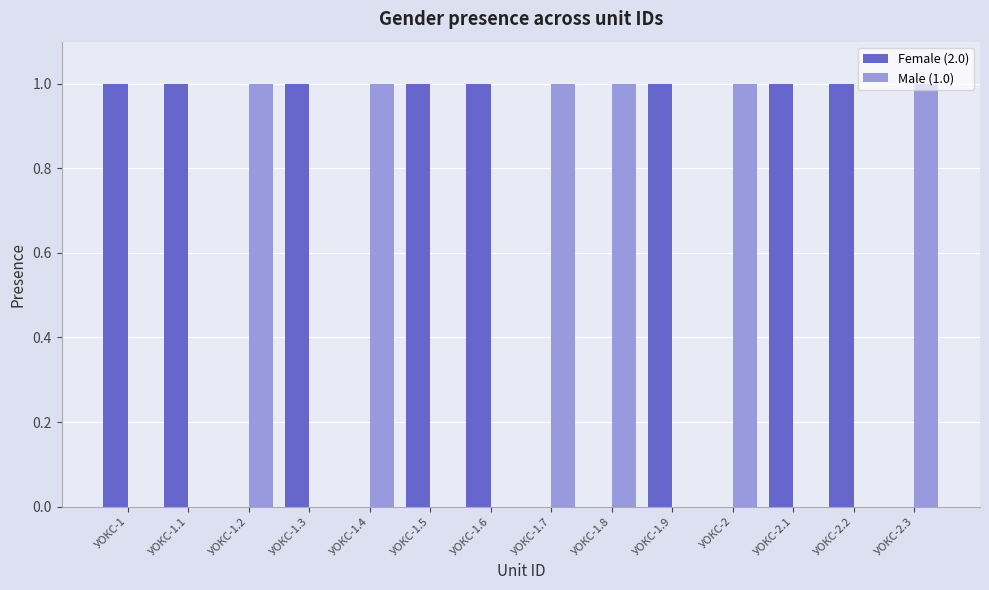

The value of Male (1.0) at УОКС-1 is 0. True or false?

True